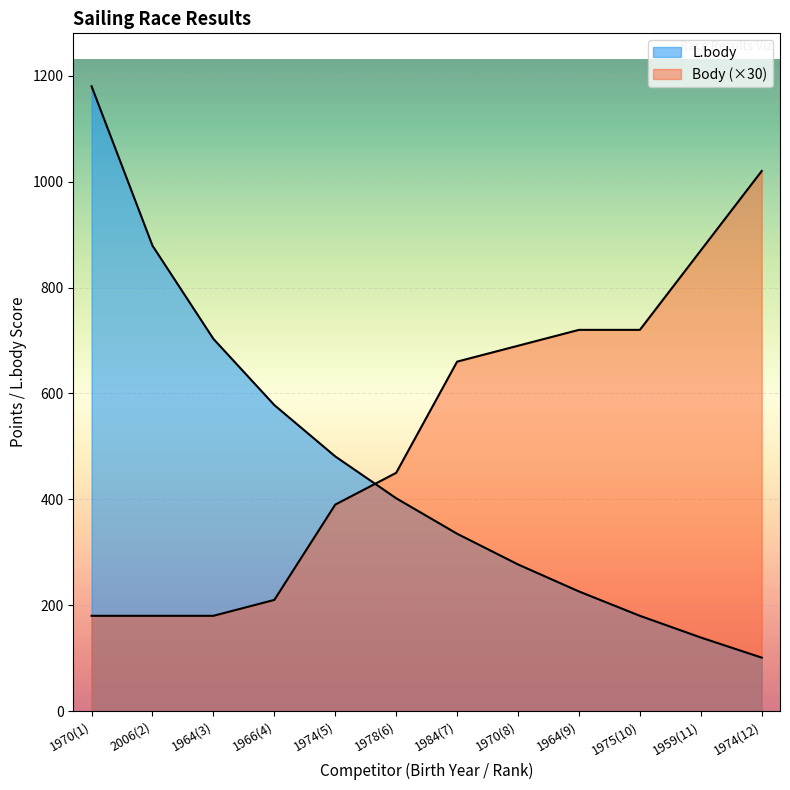

What is the maximum value shown in the chart?

1180